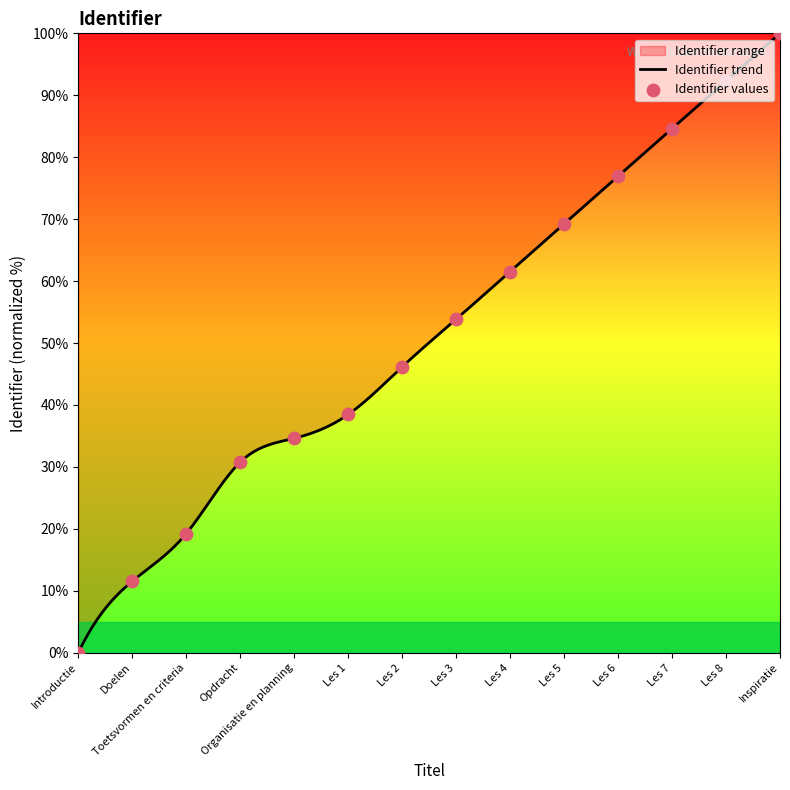

What is the ratio of the value at Les 1 to the value at Les 8?

0.4